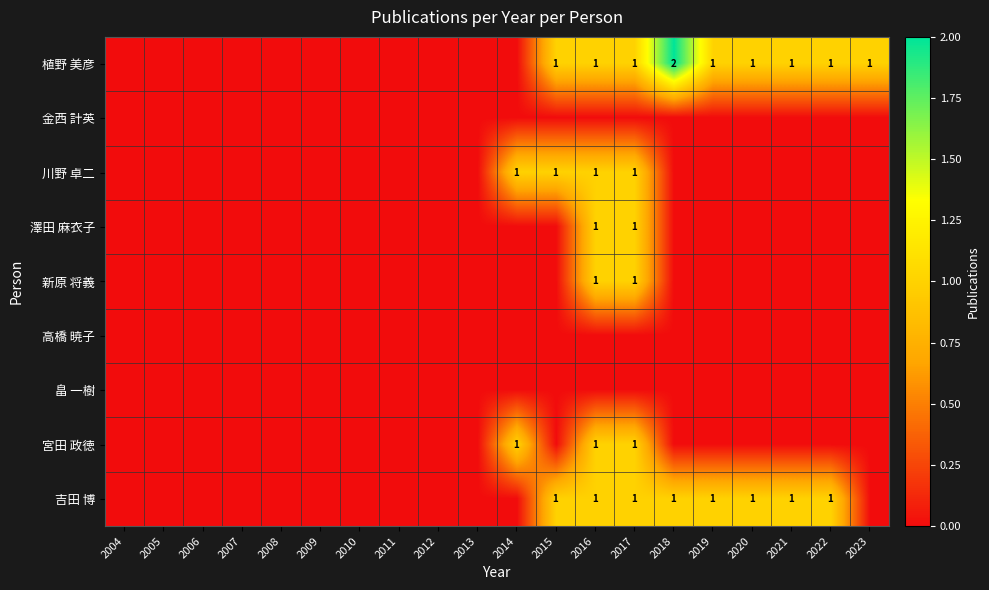

The 植野 美彦 series shows 1 at 2020. True or false?

True